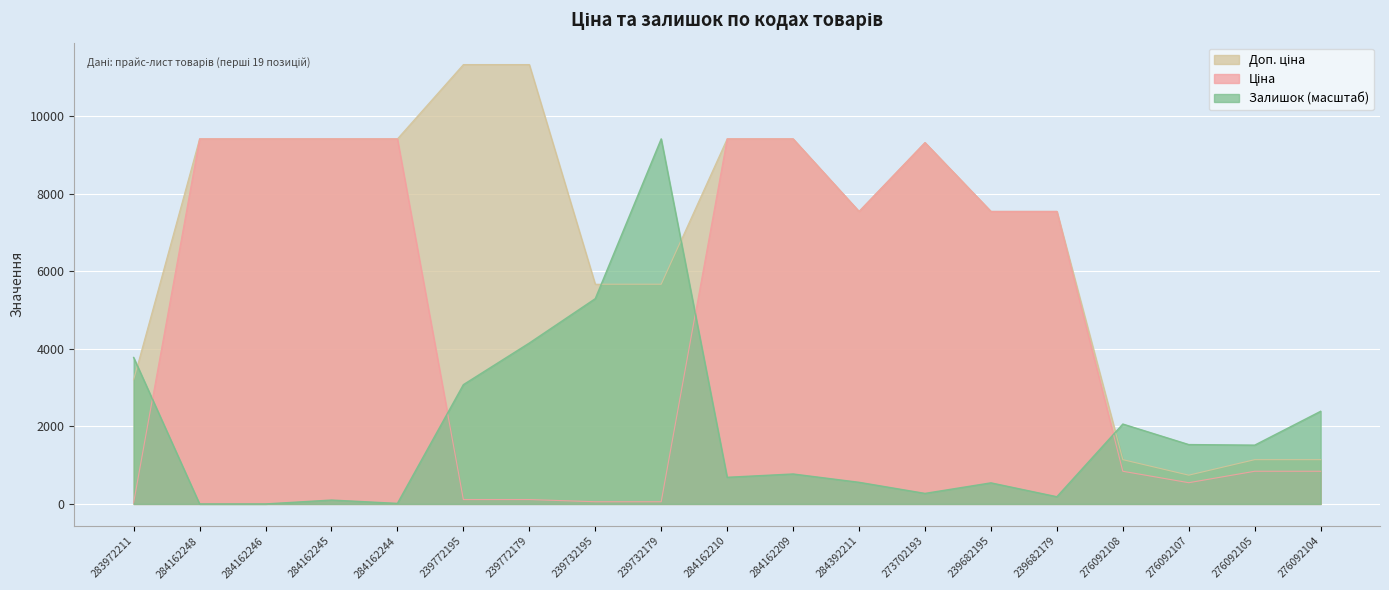

What is the spread (max minus min) of values at 284392211?

6987.7